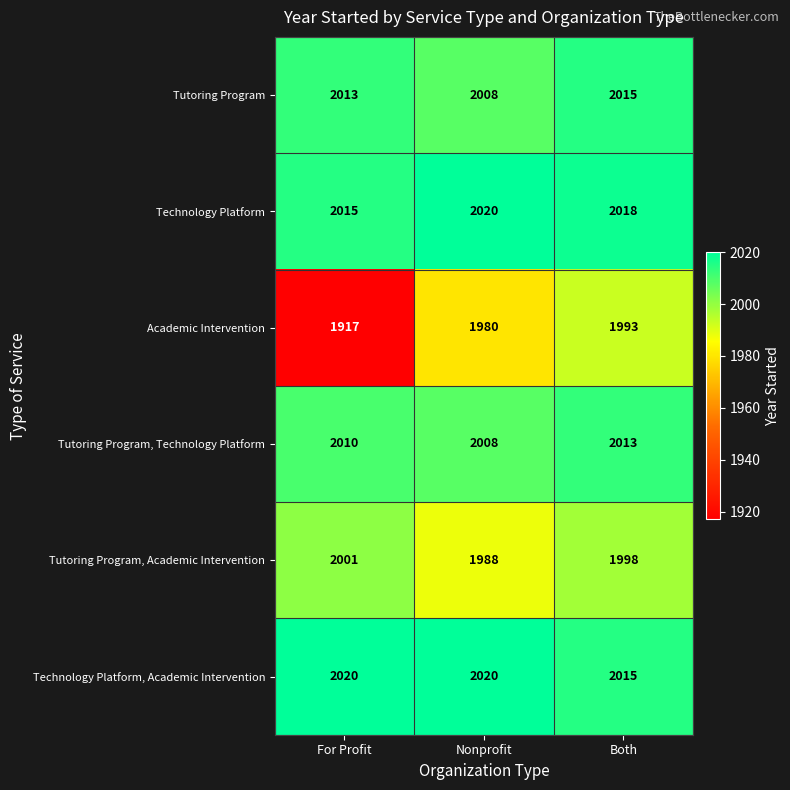

Which category has the highest value in the Academic Intervention series?

Both